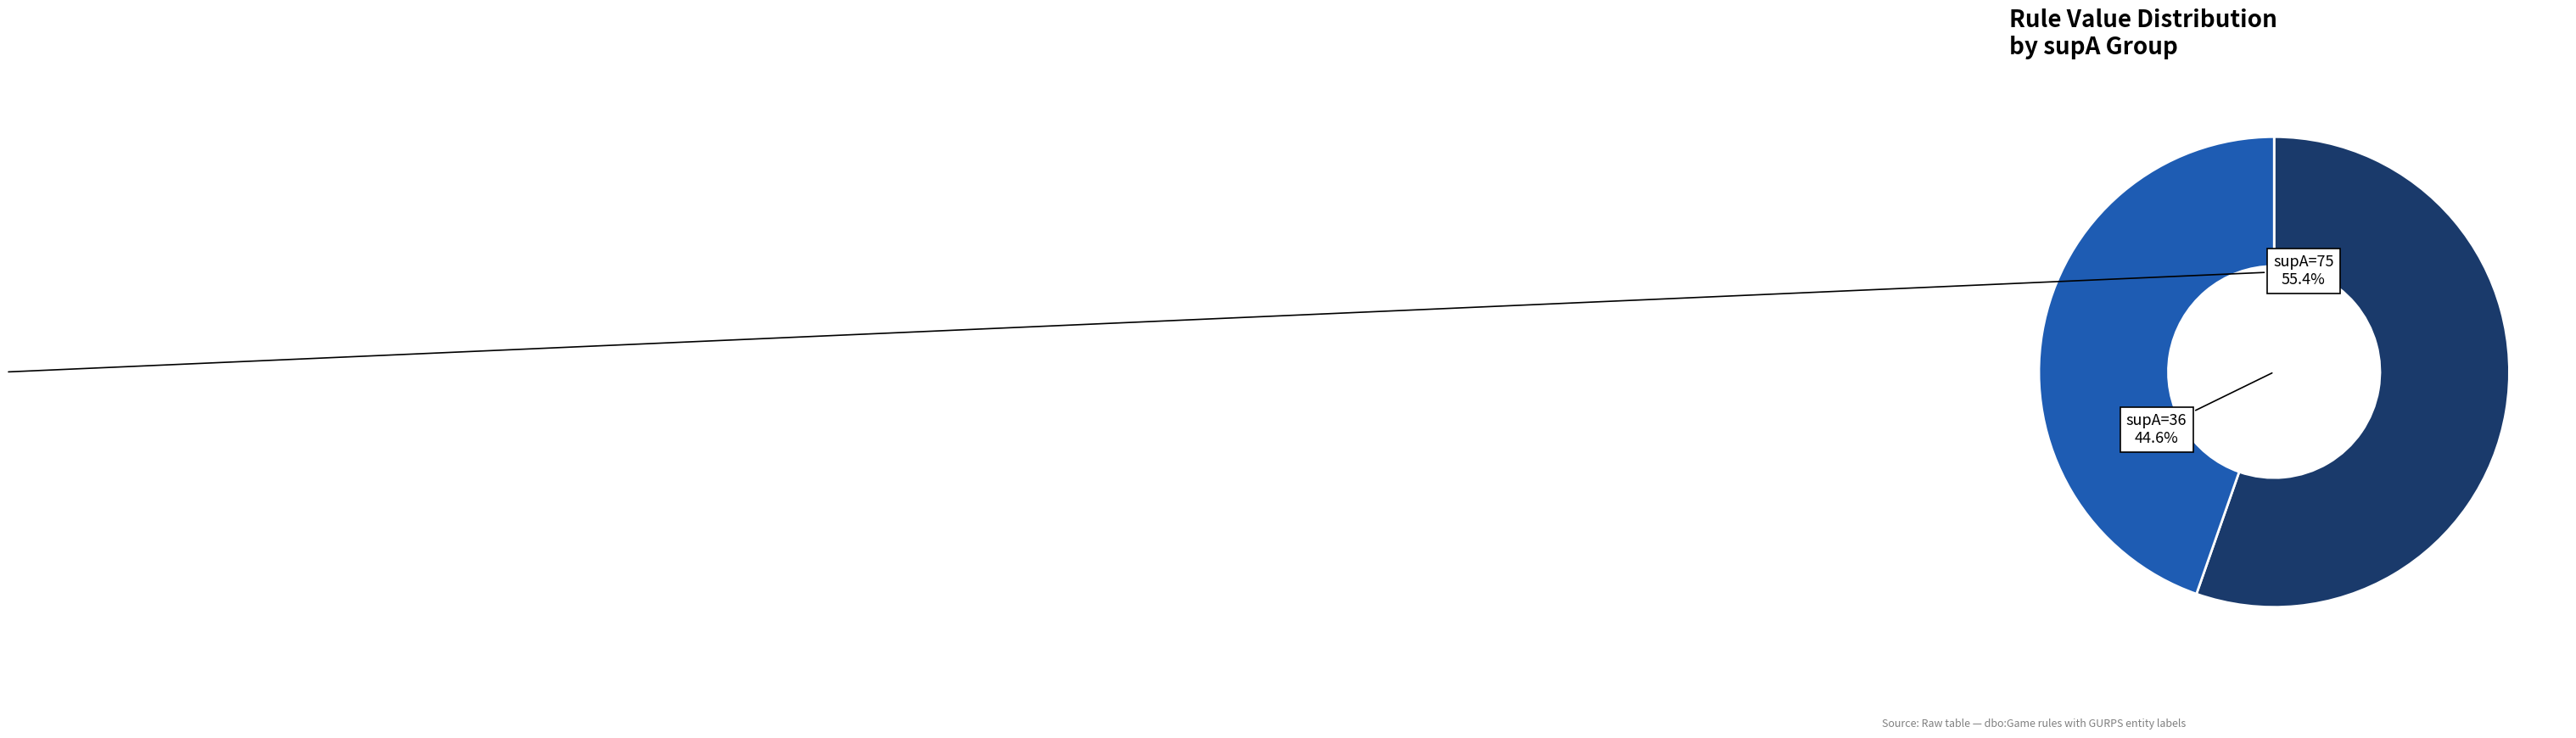

Rank the categories by value from highest to lowest.

75, 36